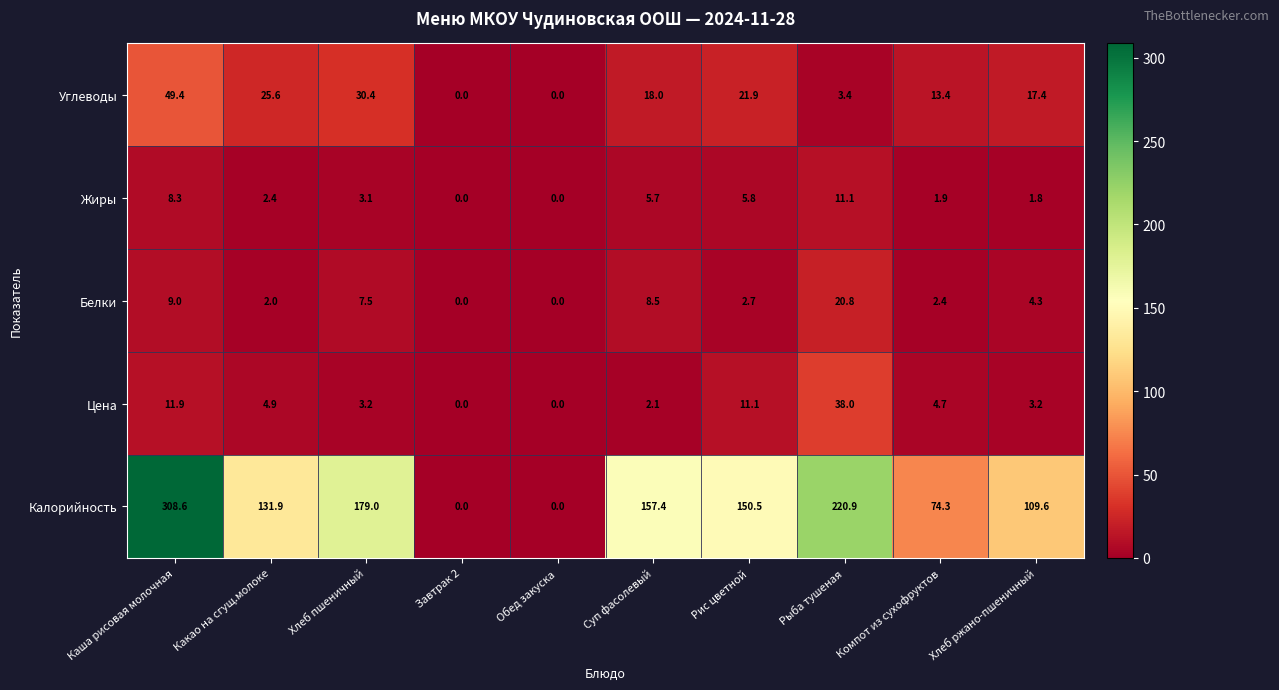

What is the approximate value of Жиры at Компот из сухофруктов?

1.9